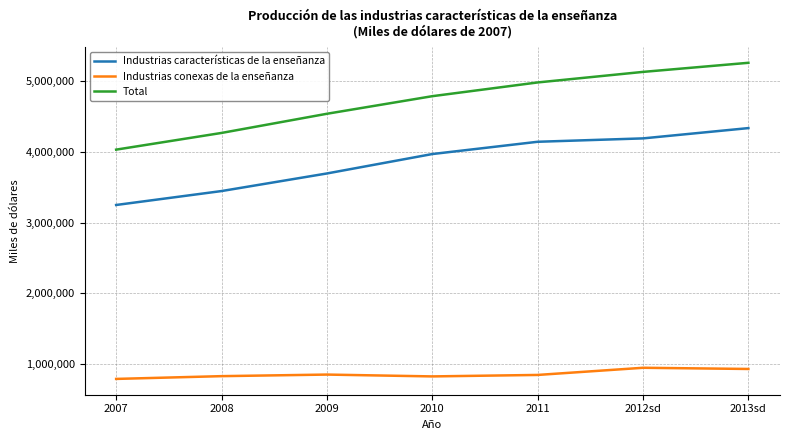

True or false: Total has a value of 4791186 at 2010.

True